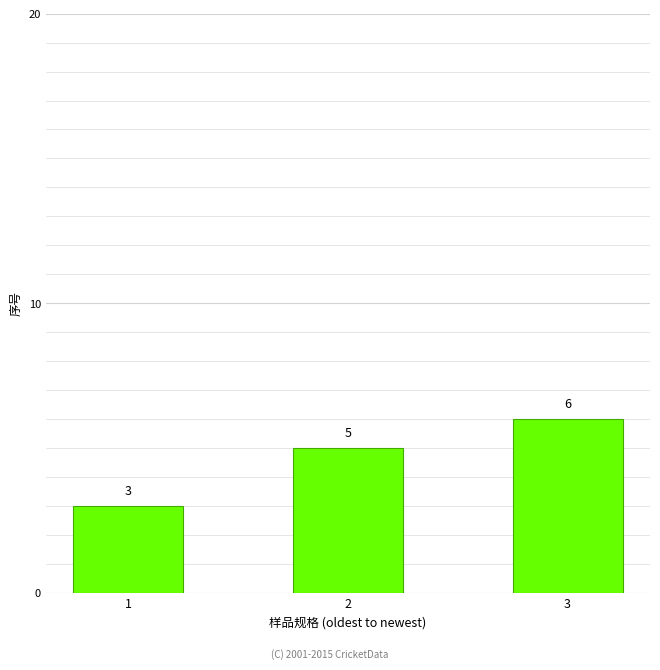

Rank the categories by value from lowest to highest.

1, 2, 3